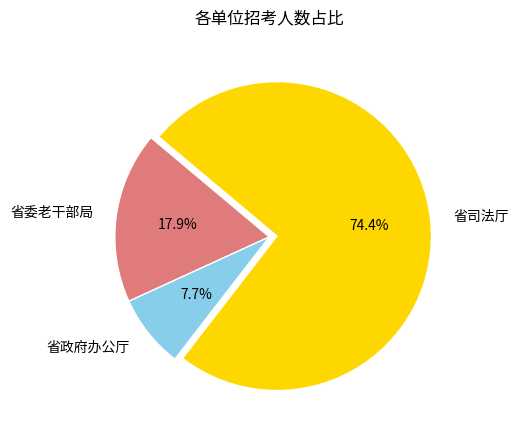

Rank the categories by value from lowest to highest.

省政府办公厅, 省委老干部局, 省司法厅